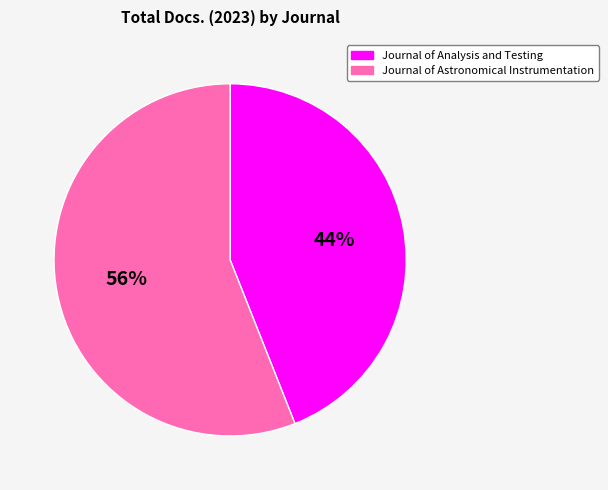

Do Journal of Astronomical Instrumentation and Journal of Analysis and Testing together represent more than half of the pie?

Yes